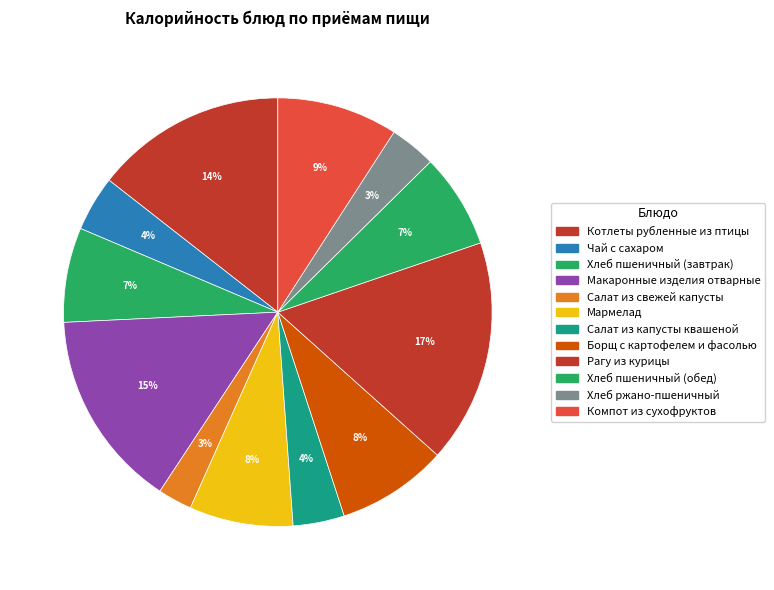

Is it true that Салат из капусты квашеной is 4% of the pie?

True